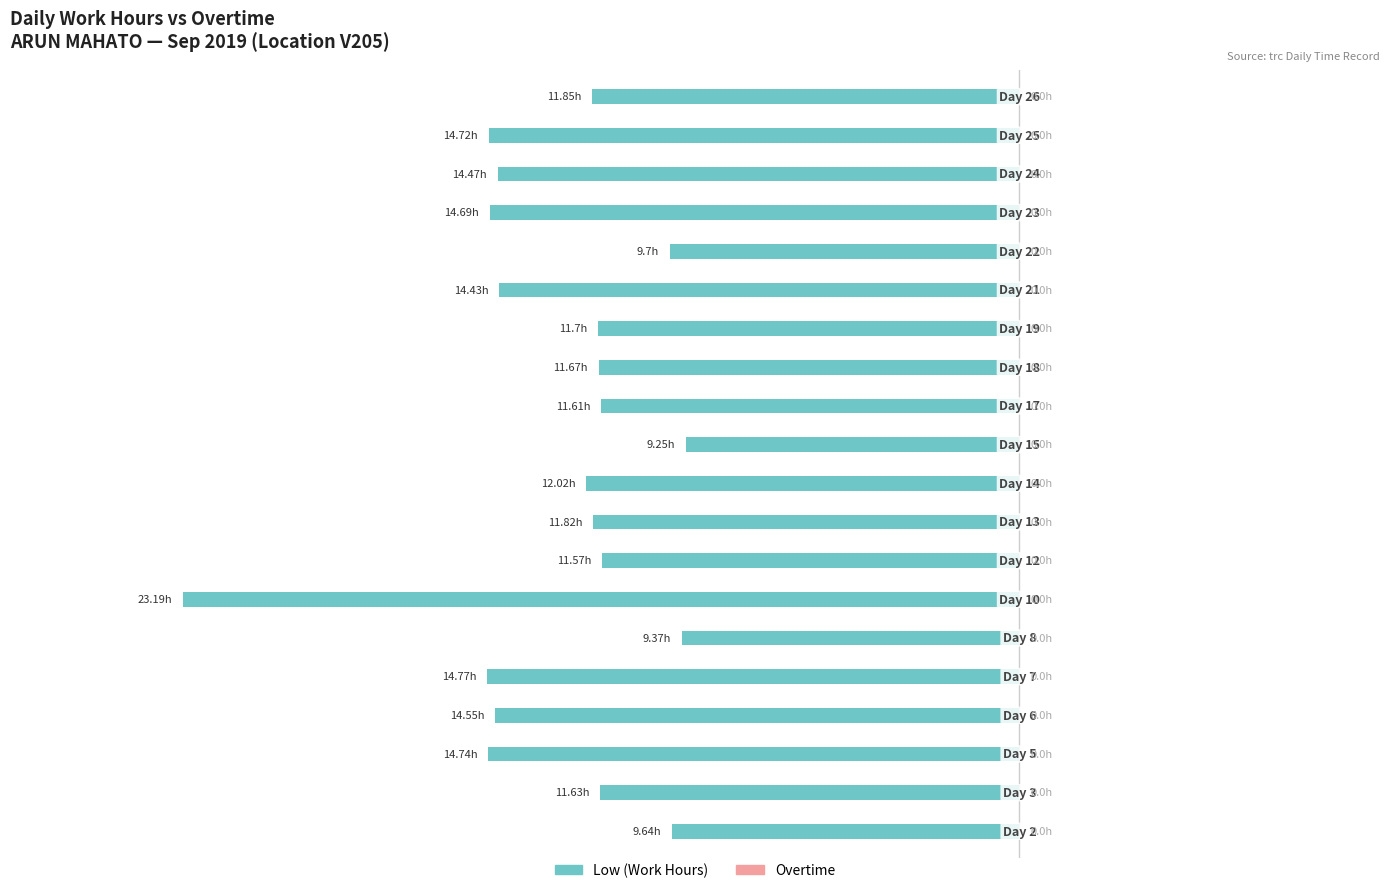

Are the bars horizontal?

Yes